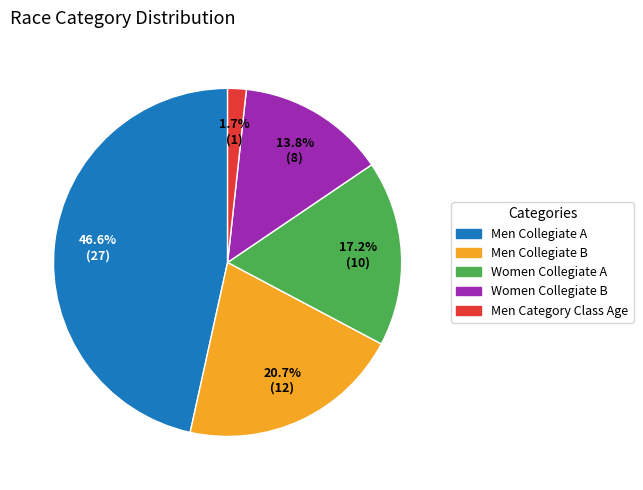

Which category has the biggest portion of the pie?

Men Collegiate A